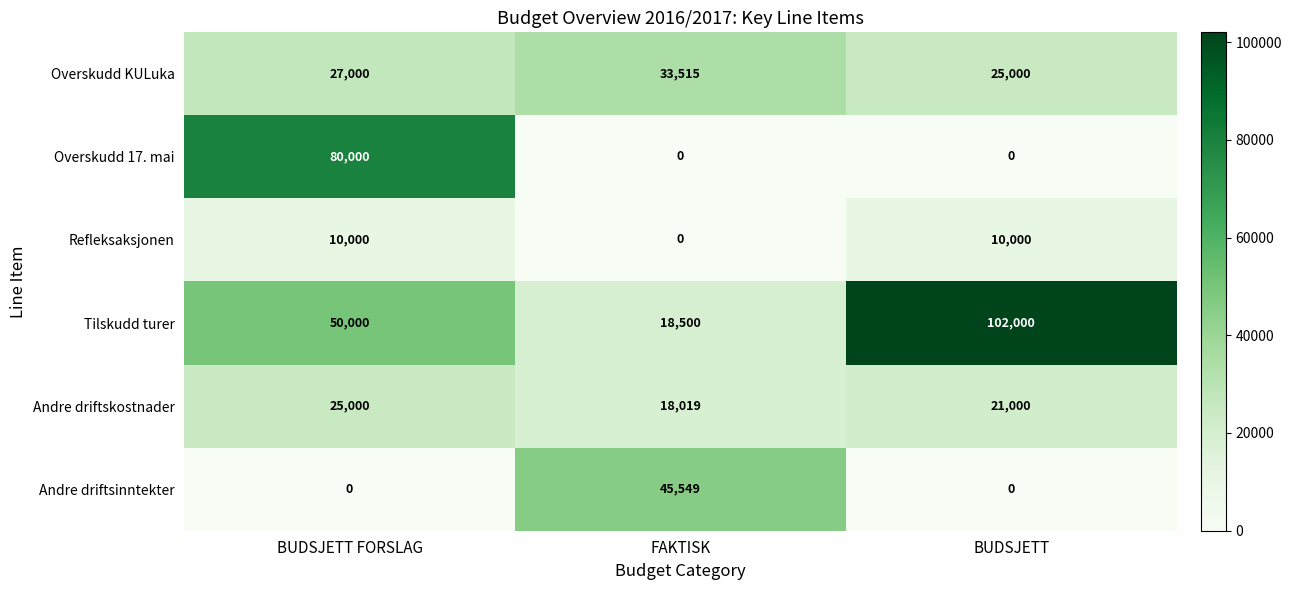

How many Overskudd 17. mai values are between 0 and 80000?

3